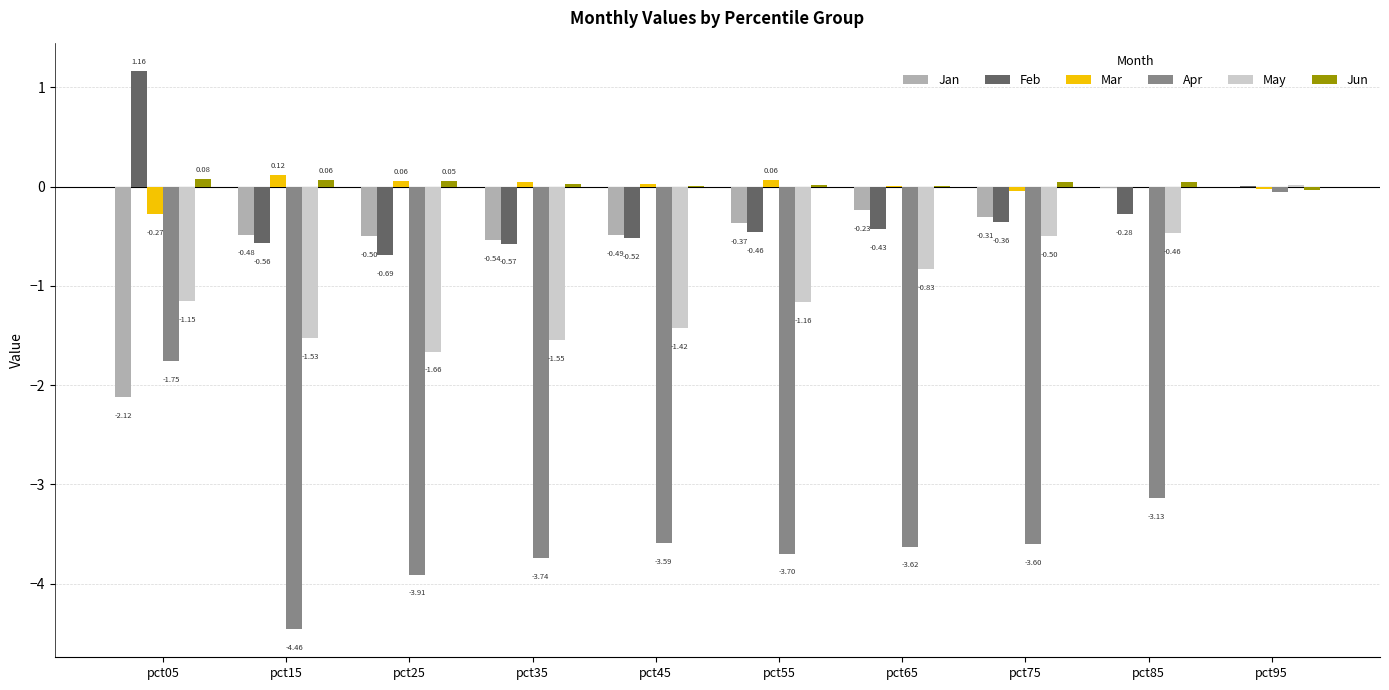

What is the sum of all Jun values?

0.3